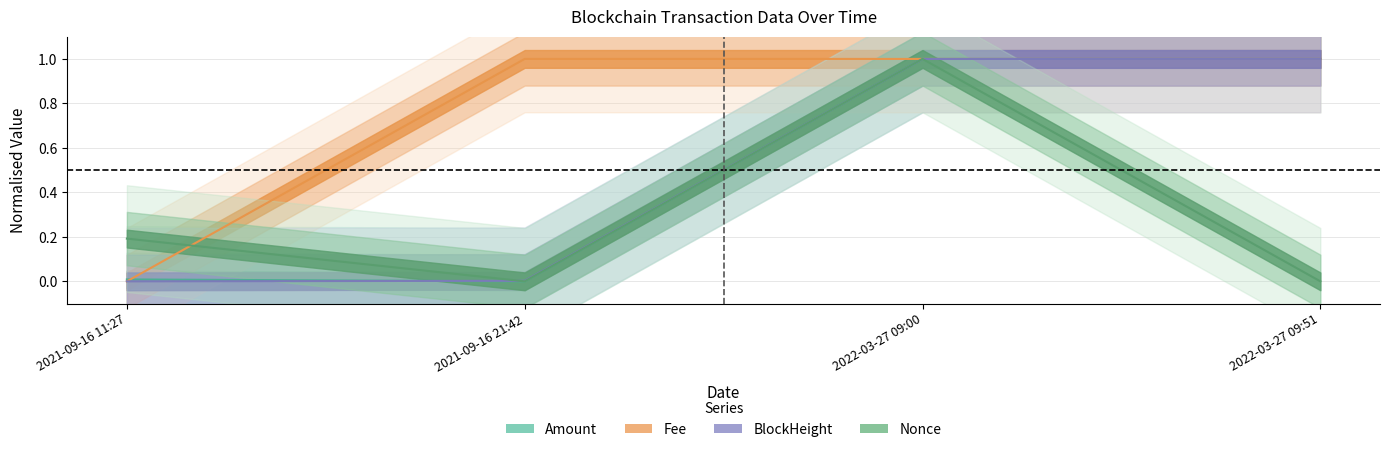

The value of Amount at 2021-09-16 21:42 is -0.3. True or false?

False